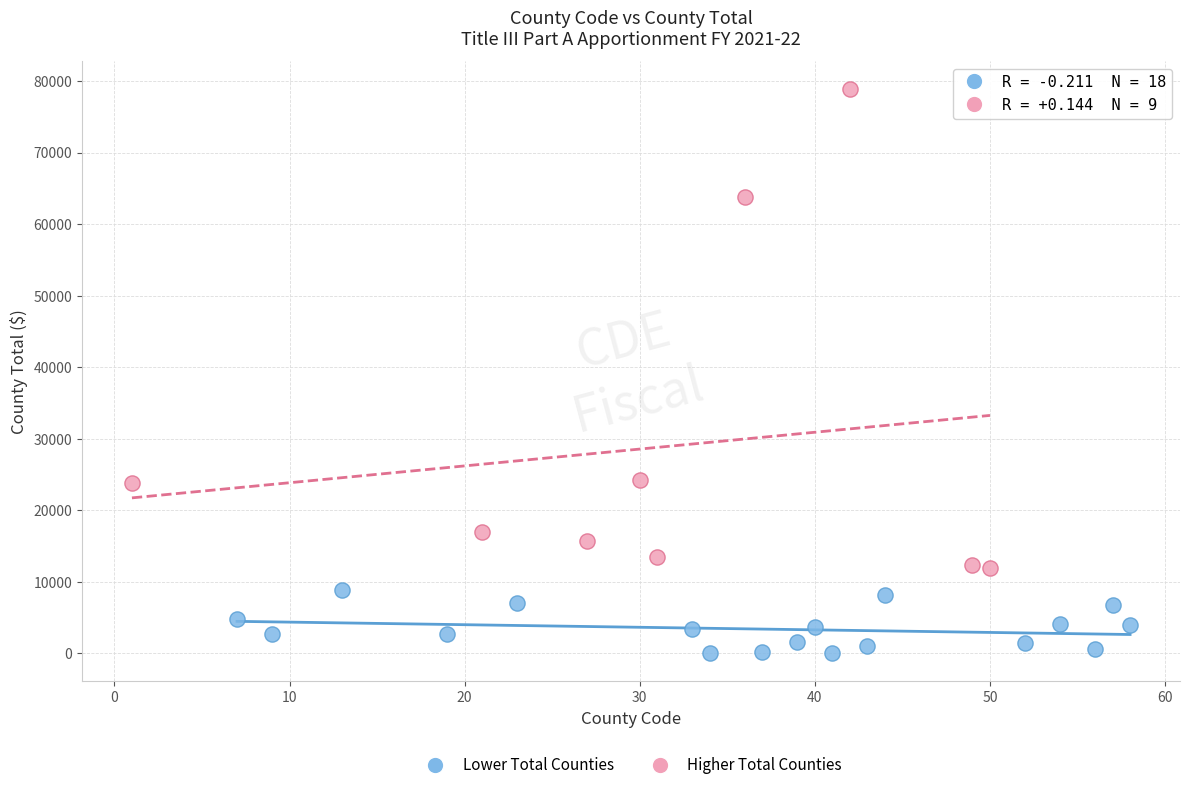

Which series reaches the maximum Y coordinate?

Higher Total Counties